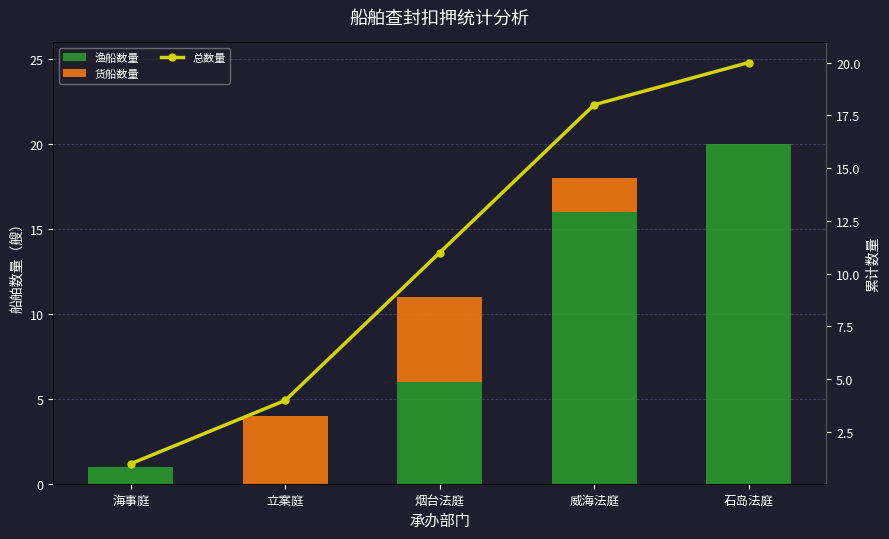

The 渔船数量 series shows 21 at 威海法庭. True or false?

False